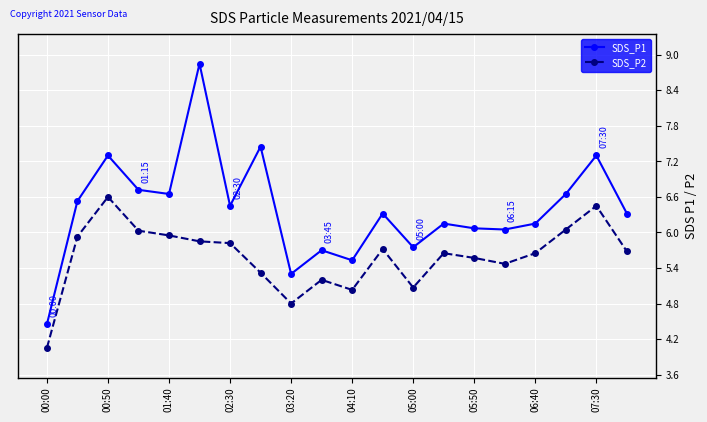

Which series has the largest range (max minus min)?

SDS_P1